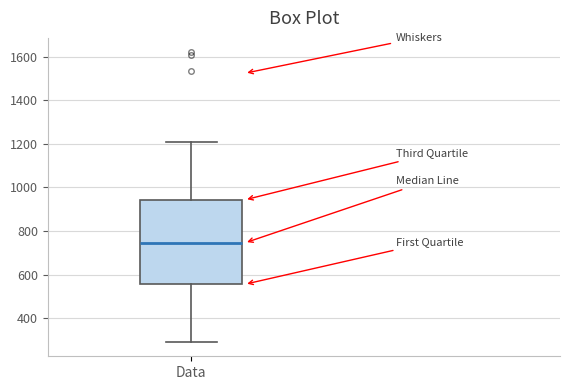

Transcribe this box plot: give where the median line is, the range the box spans, and where the two whiskers end, as read against the y-axis. The values are not printed on the chart, so give them approximately, as read against the axis.

median 740, box 560 to 940, whiskers 300 to 1200